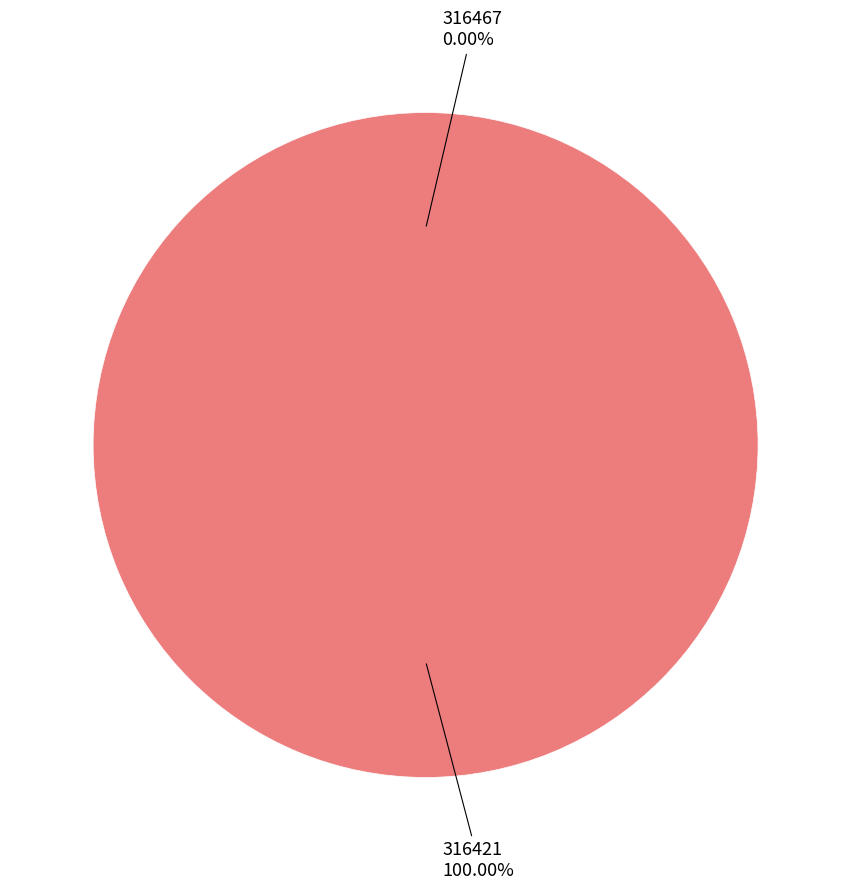

To the nearest percent, what is the combined percentage of 316467 and 316421?

100%